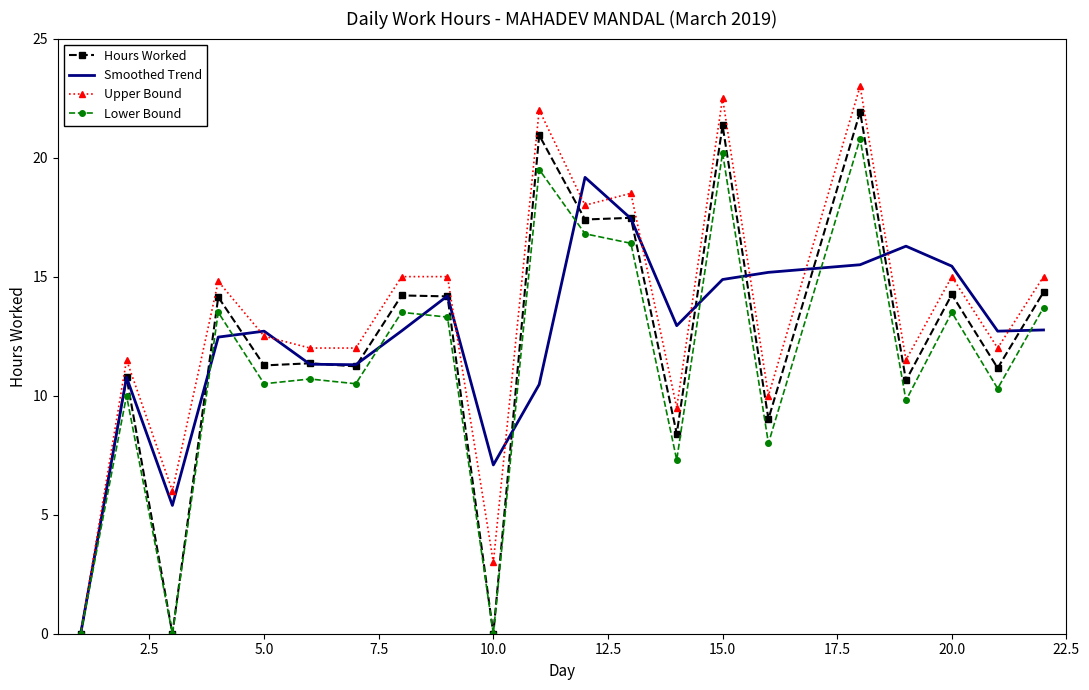

Which series has the widest spread of values?

Upper Bound